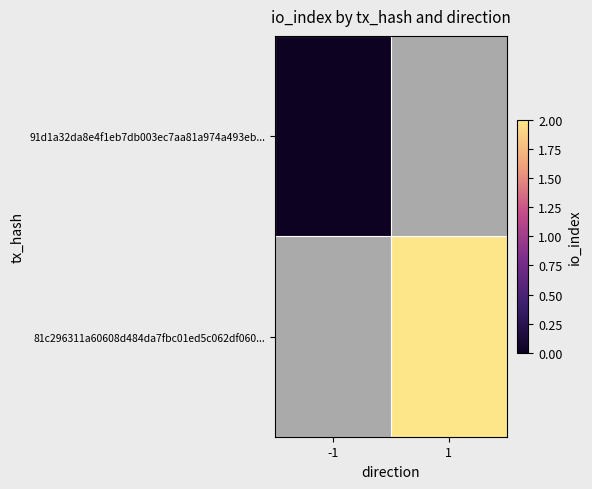

At how many categories does at least one series exceed 1?

1